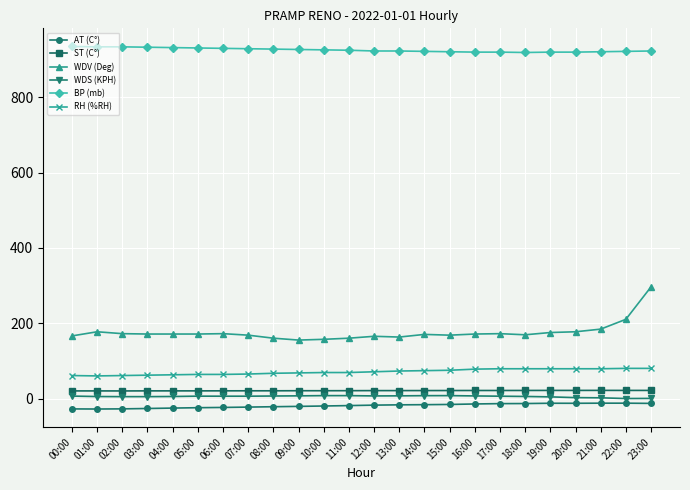

True or false: WDS (KPH) has more than 0 points higher than both neighbors.

True